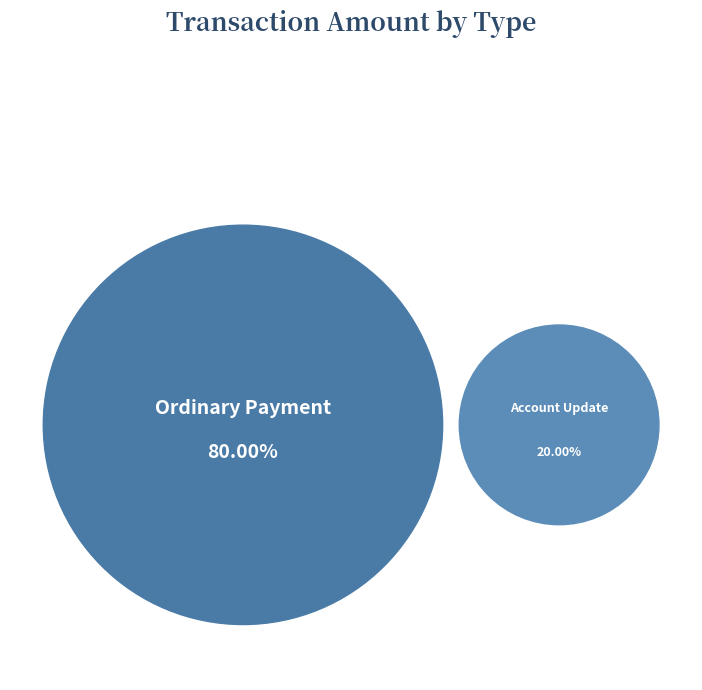

Is it true that Account Update is 33% of the pie?

False